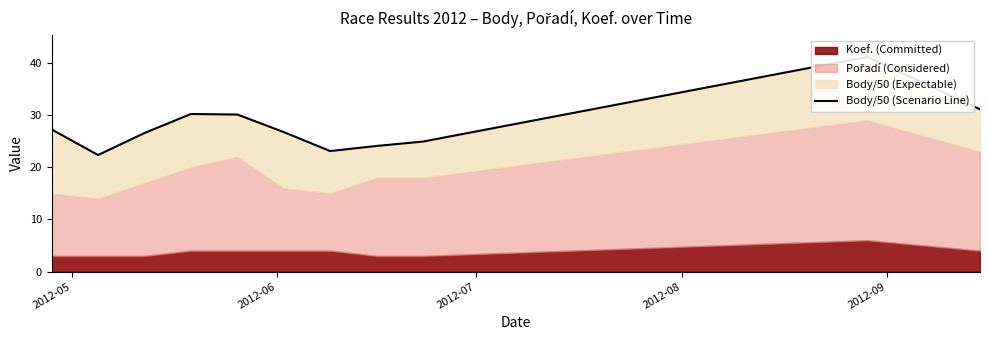

True or false: the data shows 41.5 at 5.

False